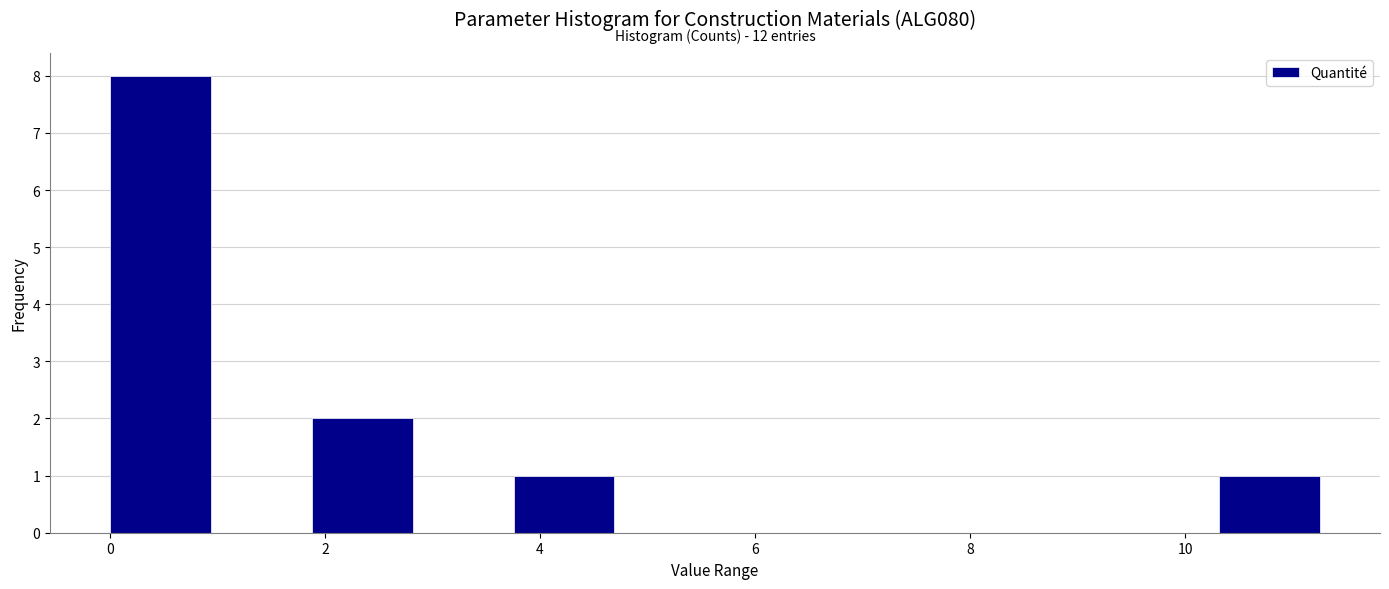

Over which range of the x-axis is the bar tallest?

0.0 to 1.0